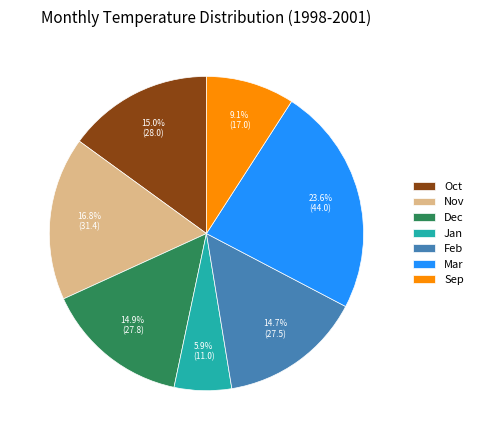

Between Dec and Sep, which is larger?

Dec